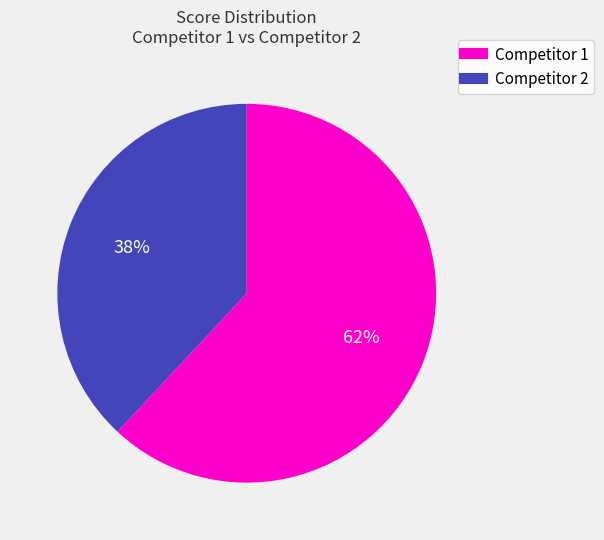

Is there any slice that represents more than half of the pie?

Yes